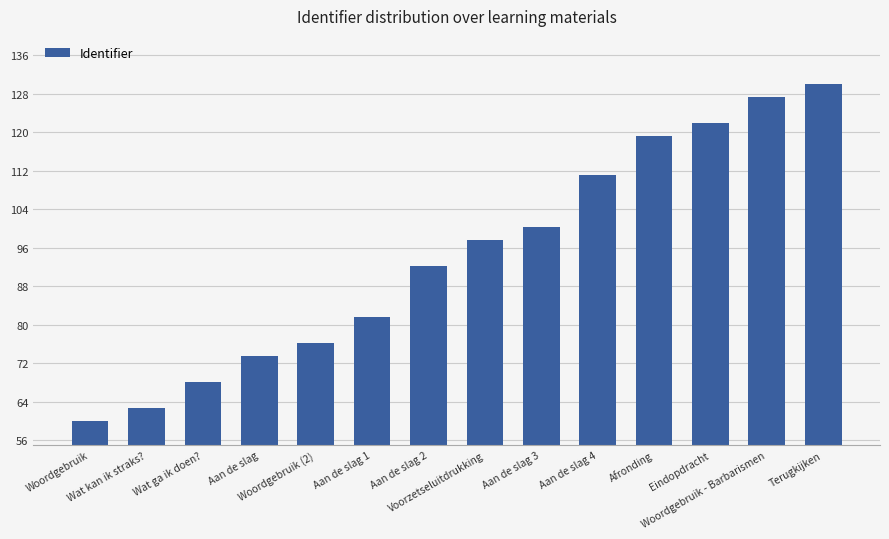

Approximately how many times larger is the value at Eindopdracht compared to Aan de slag 2?

1.3